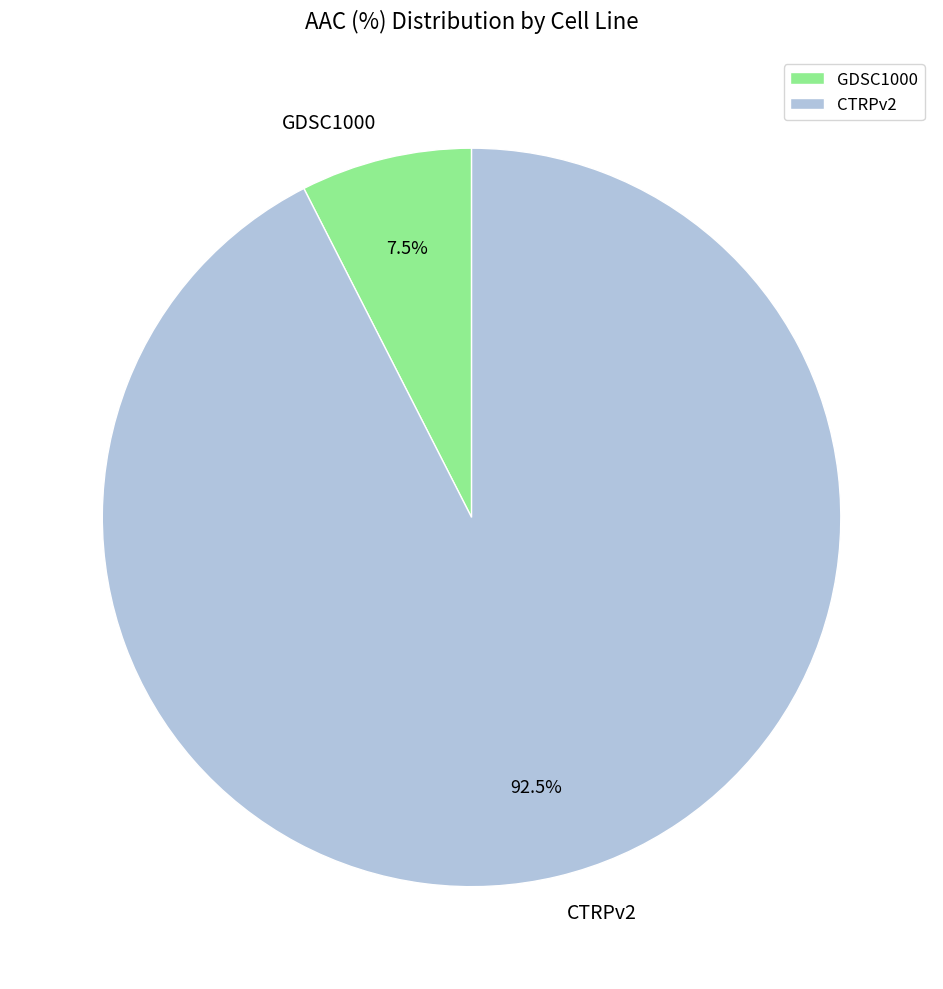

Combined, what portion of the pie is CTRPv2 and GDSC1000?

100.0%